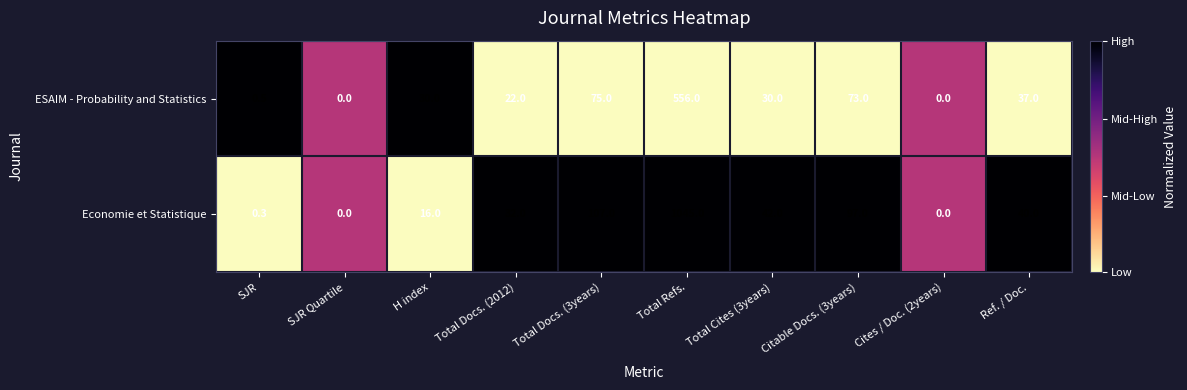

Which series has the widest spread of values?

Economie et Statistique